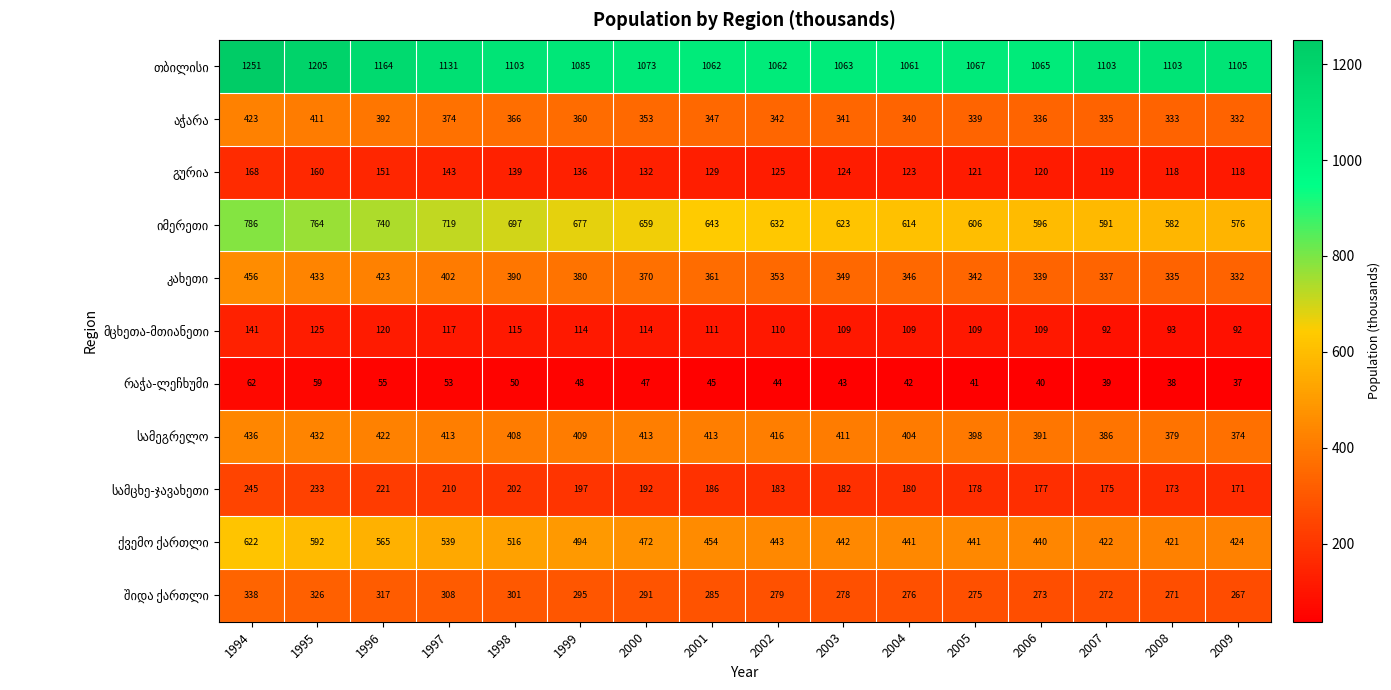

What is the maximum value shown in the chart?

1251